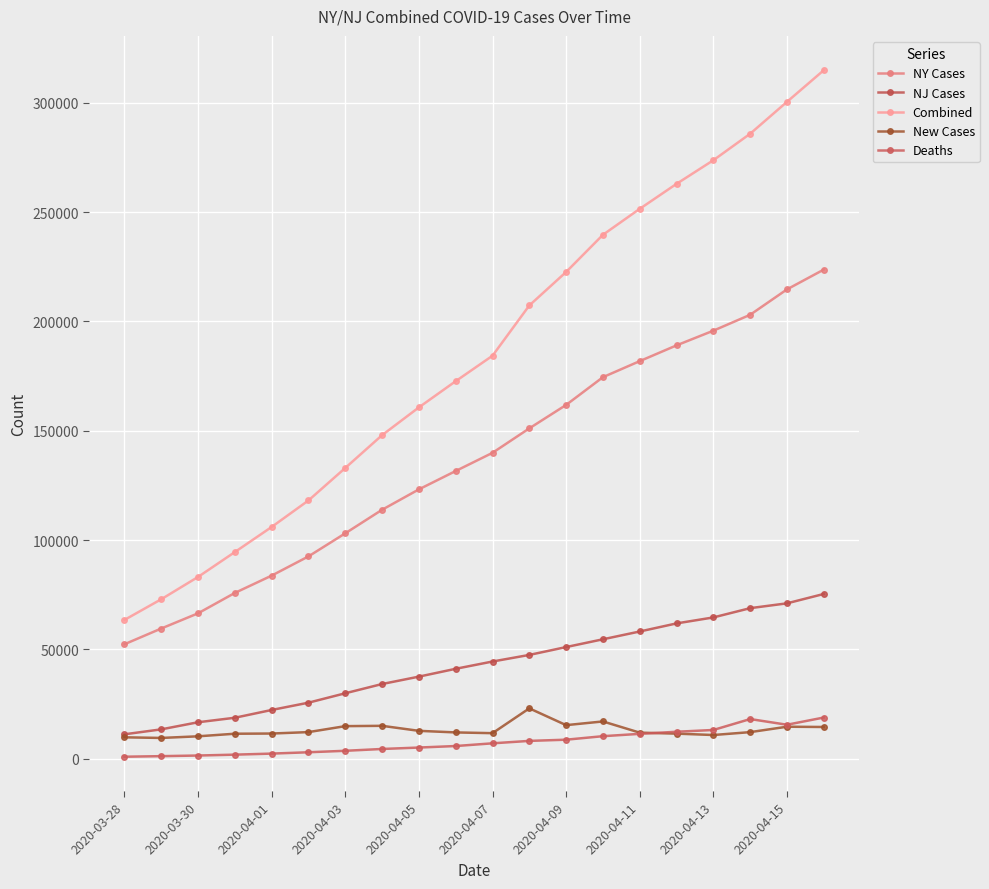

How many categories are shown in the chart?

20